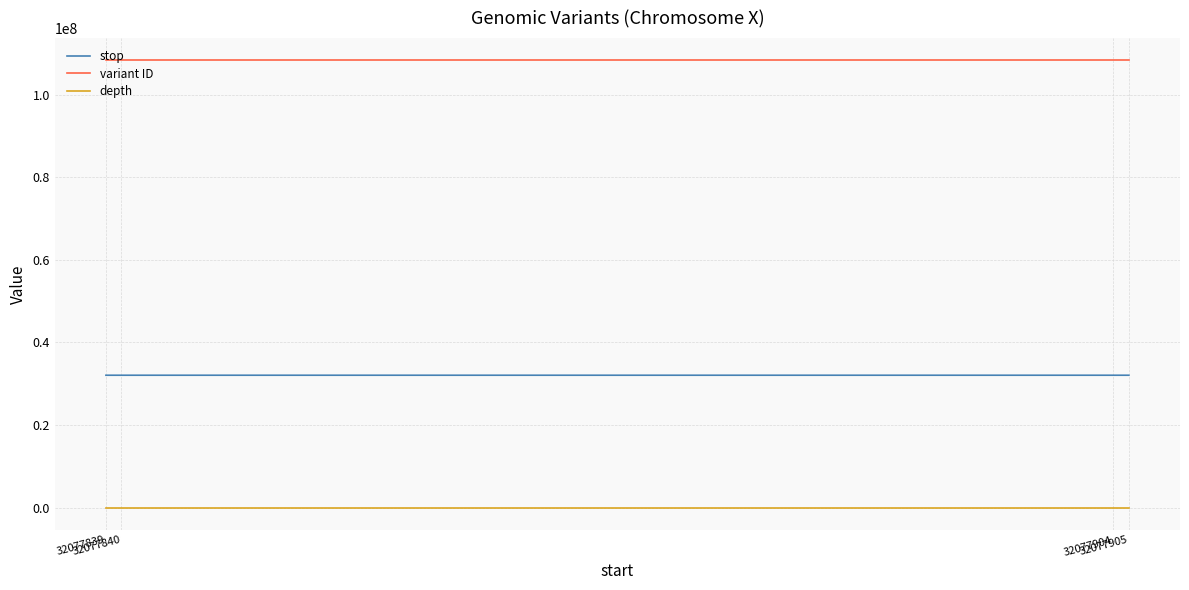

Does the chart have visible grid lines?

Yes